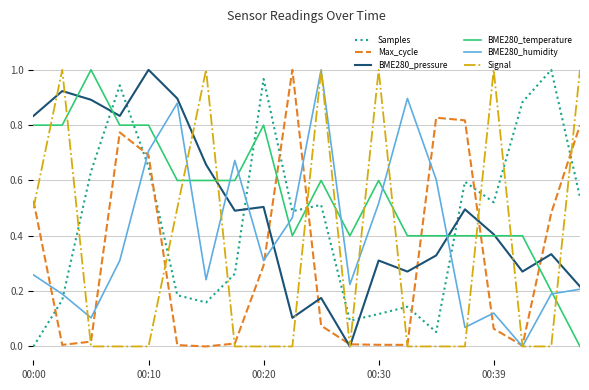

How many times do BME280_pressure and BME280_temperature cross each other?

6